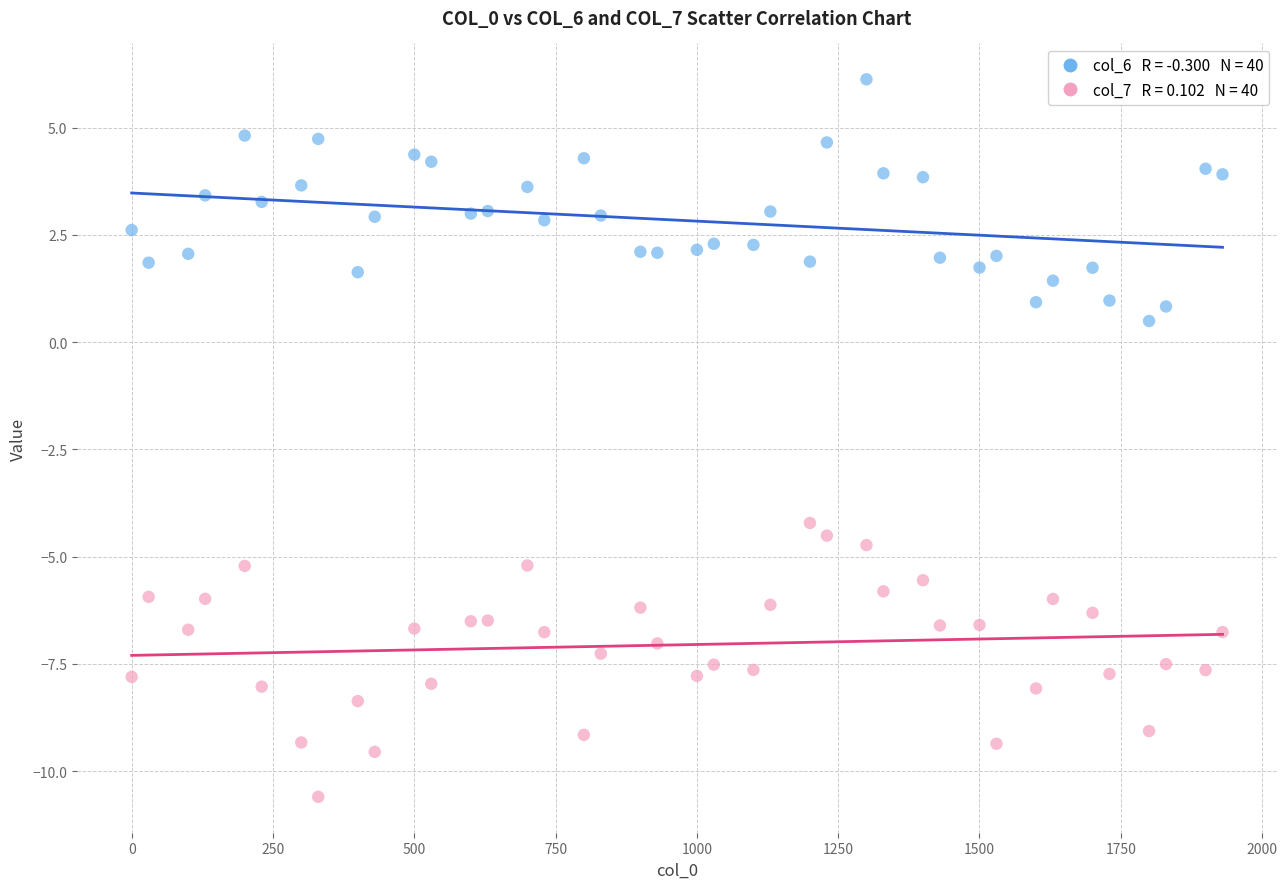

Across all series, what Y value is closest to -2?

-4.2